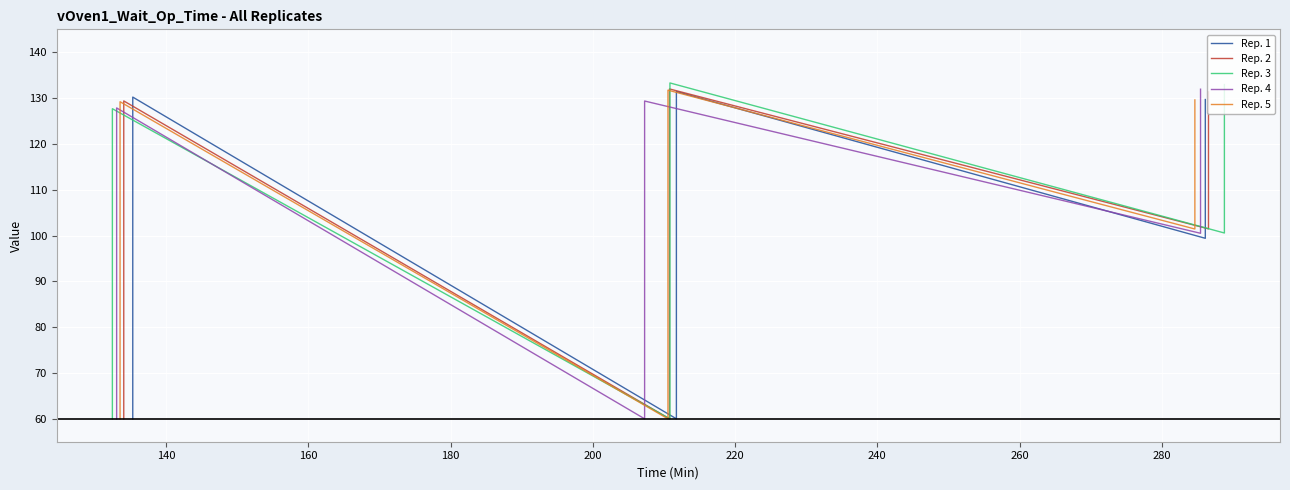

At how many categories does at least one series exceed 119?

9